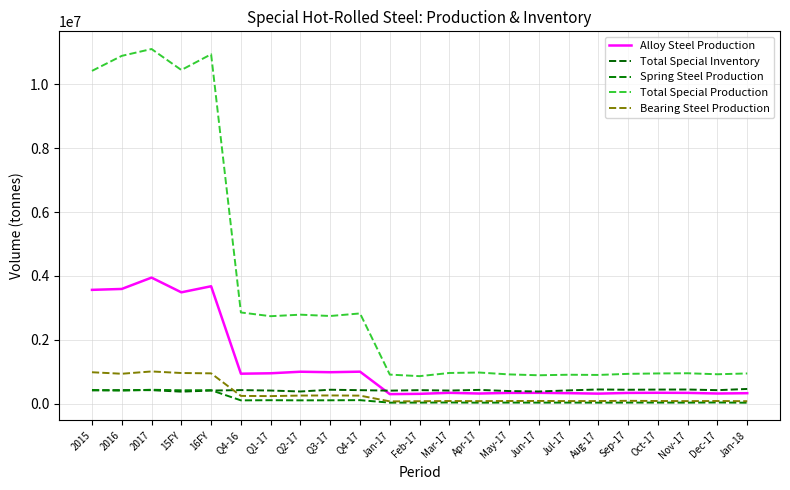

What are all the series names shown in the legend?

Alloy Steel Production, Total Special Inventory, Spring Steel Production, Total Special Production, Bearing Steel Production